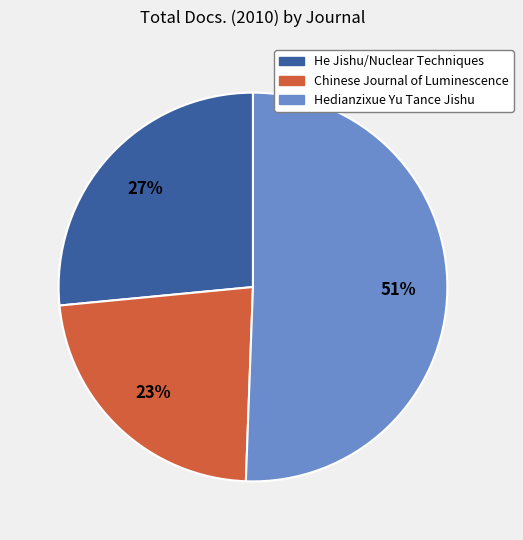

To the nearest percent, what is the difference between the largest and smallest slice percentages?

28%